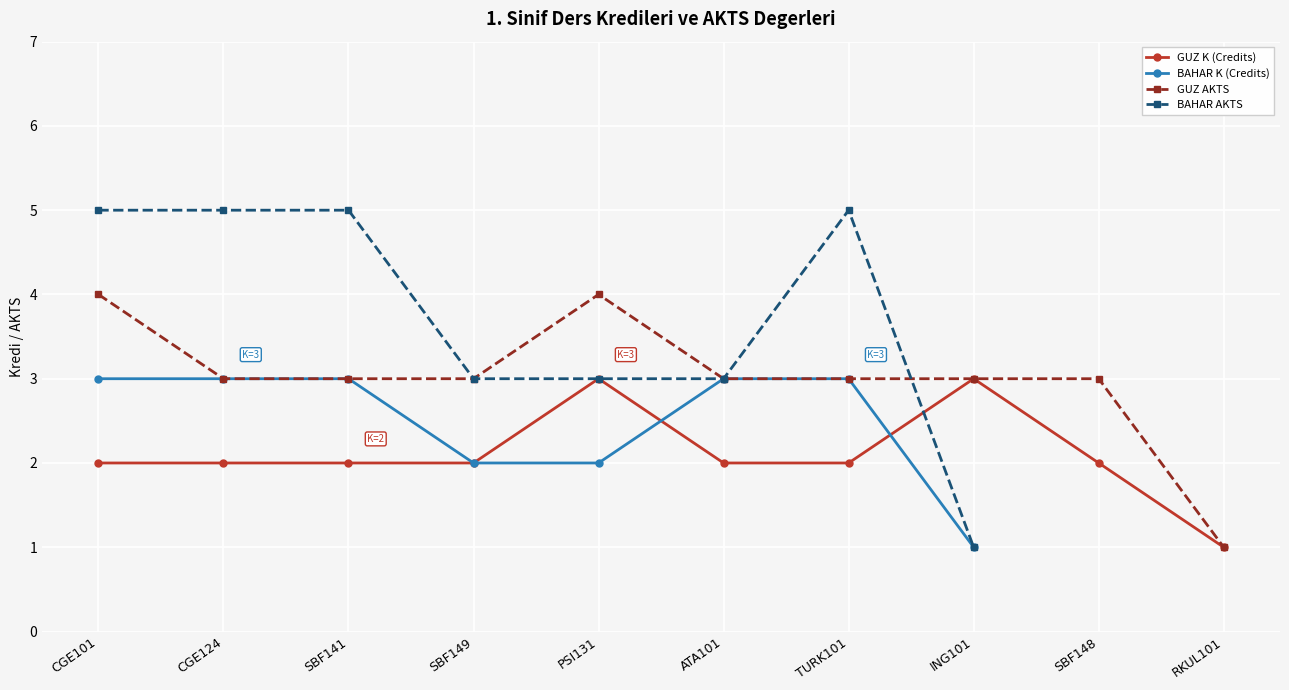

Count the GUZ K (Credits) values in the range 2 to 3.

9